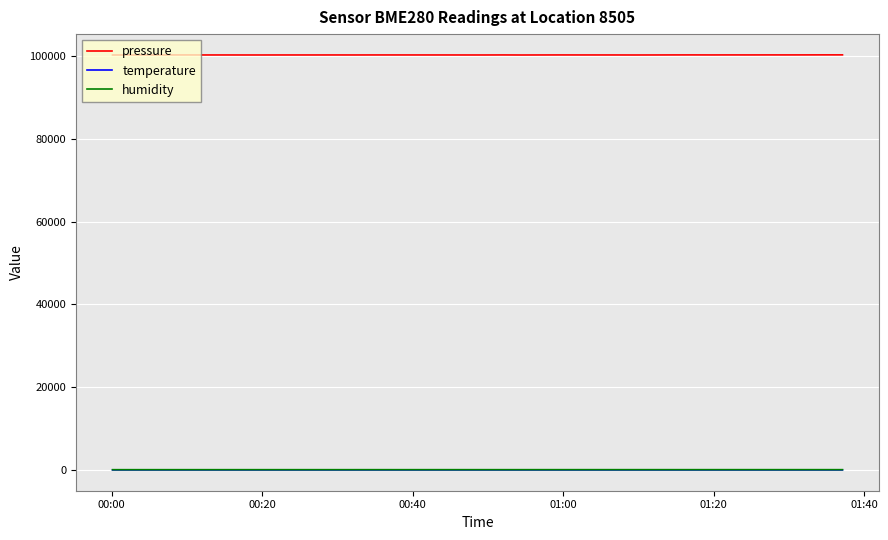

True or false: pressure and humidity cross at least once.

False